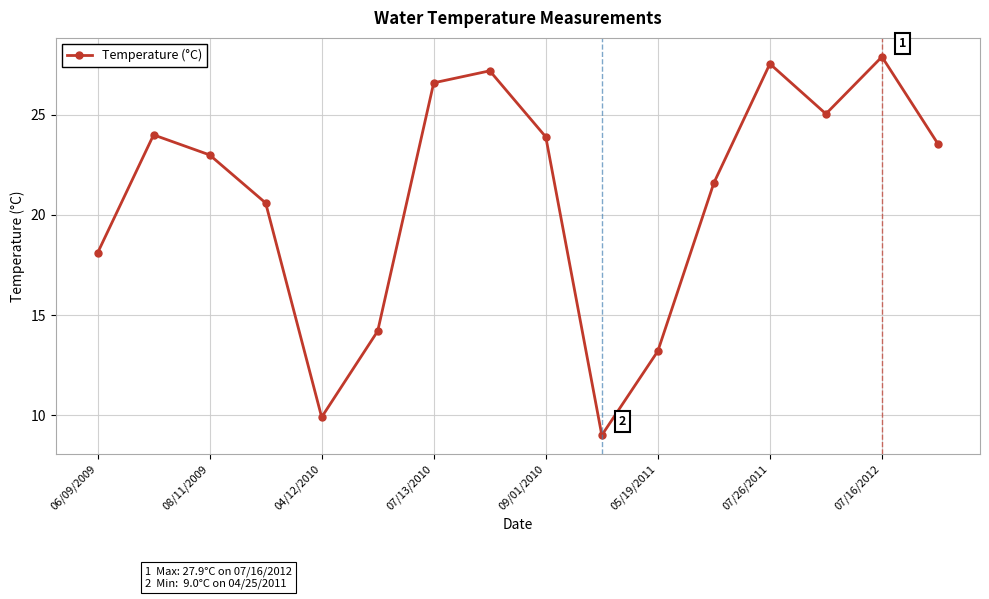

How many points are higher than both their immediate neighbors (excluding endpoints)?

4